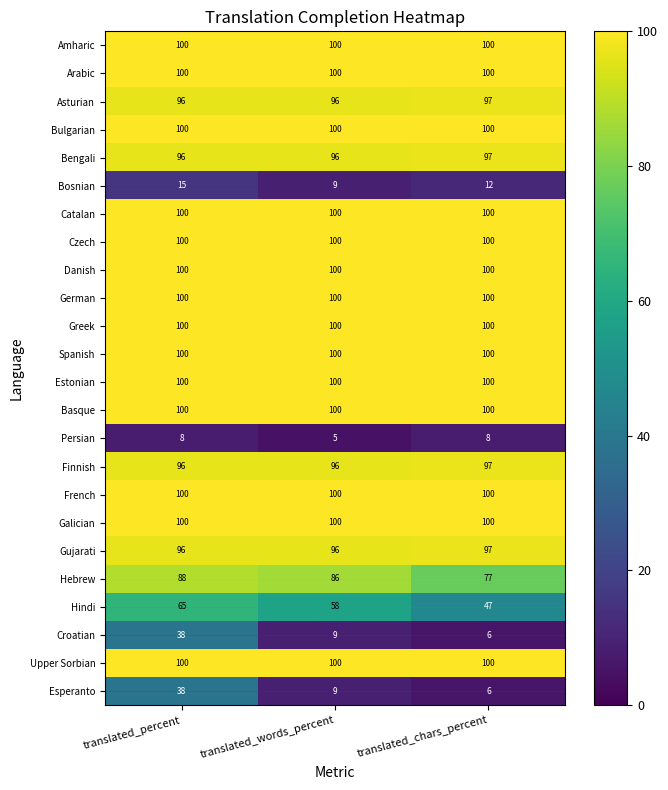

What is the difference between the highest and lowest values at translated_chars_percent?

94